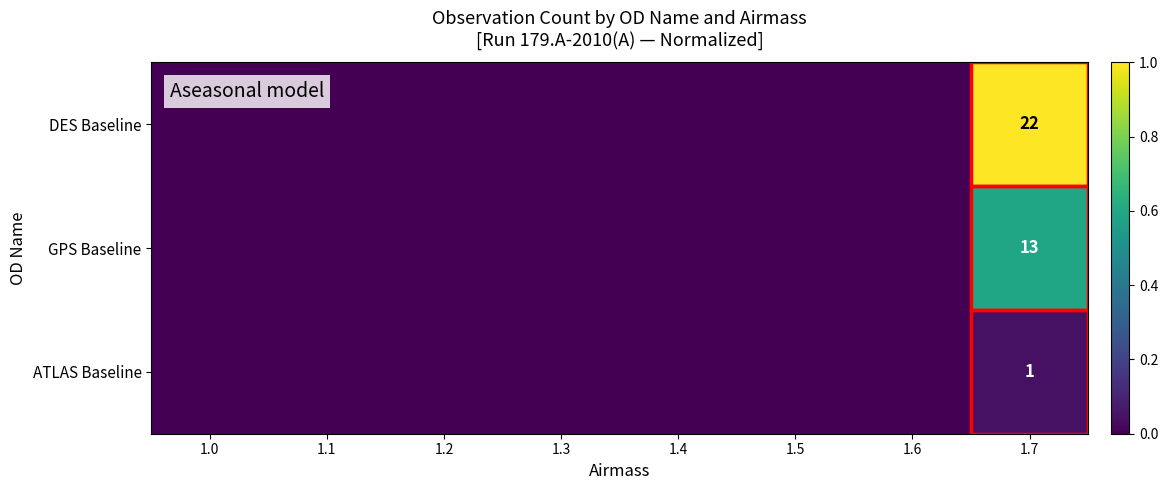

The DES Baseline series shows -0.7 at 1.6. True or false?

False